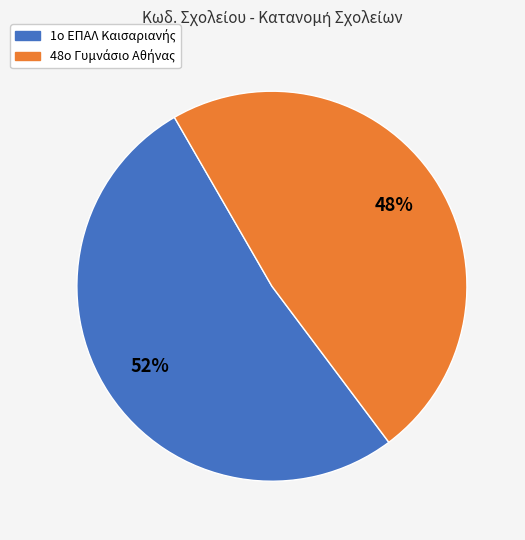

To the nearest percent, what is the average slice percentage?

50%